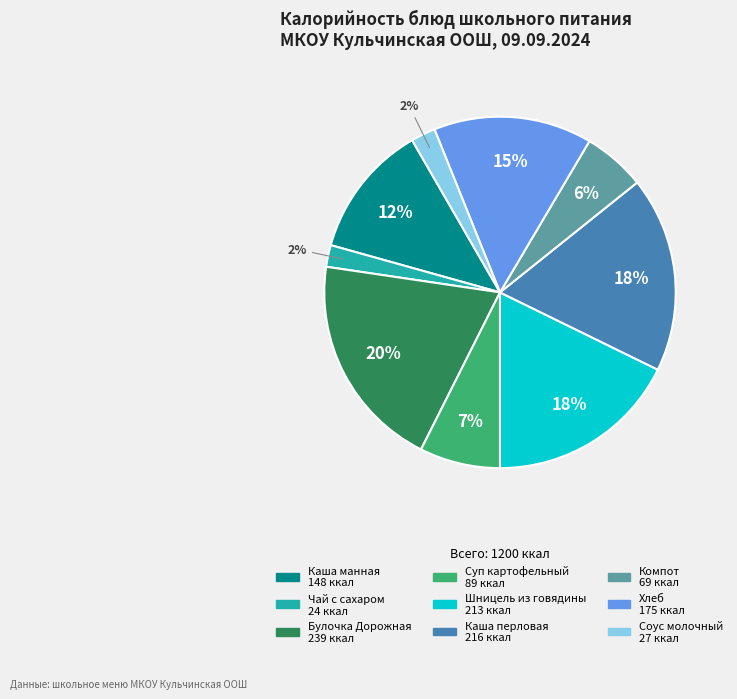

Between Каша манная and Чай с сахаром, which is larger?

Каша манная